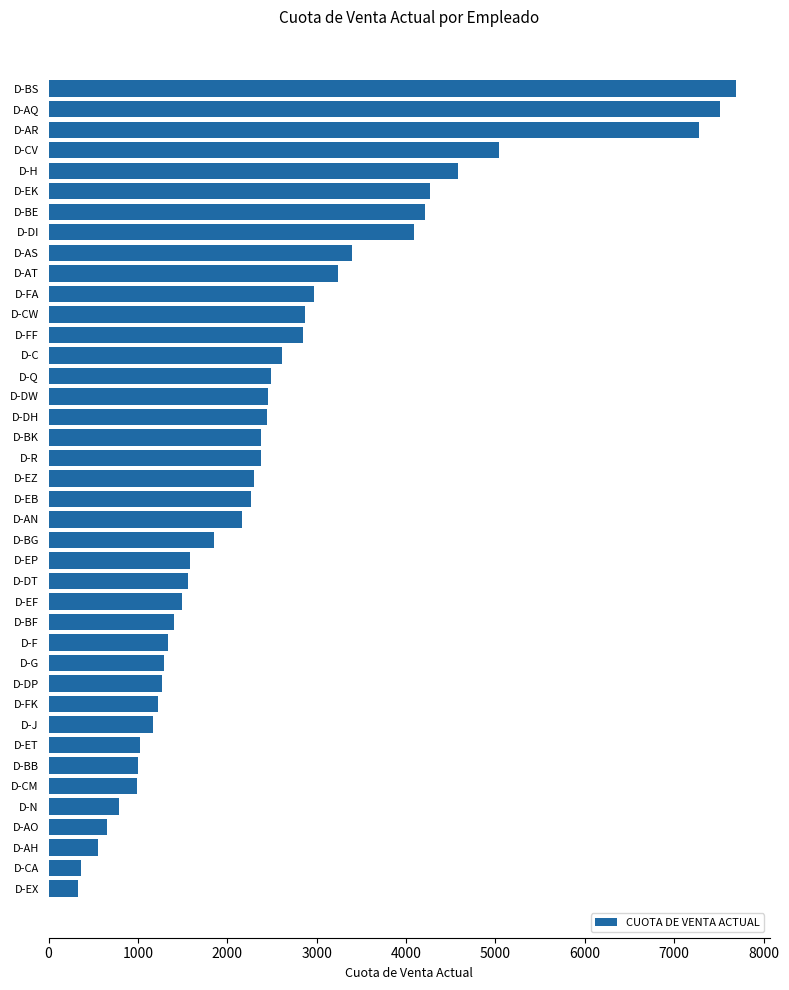

Are the bars horizontal?

Yes